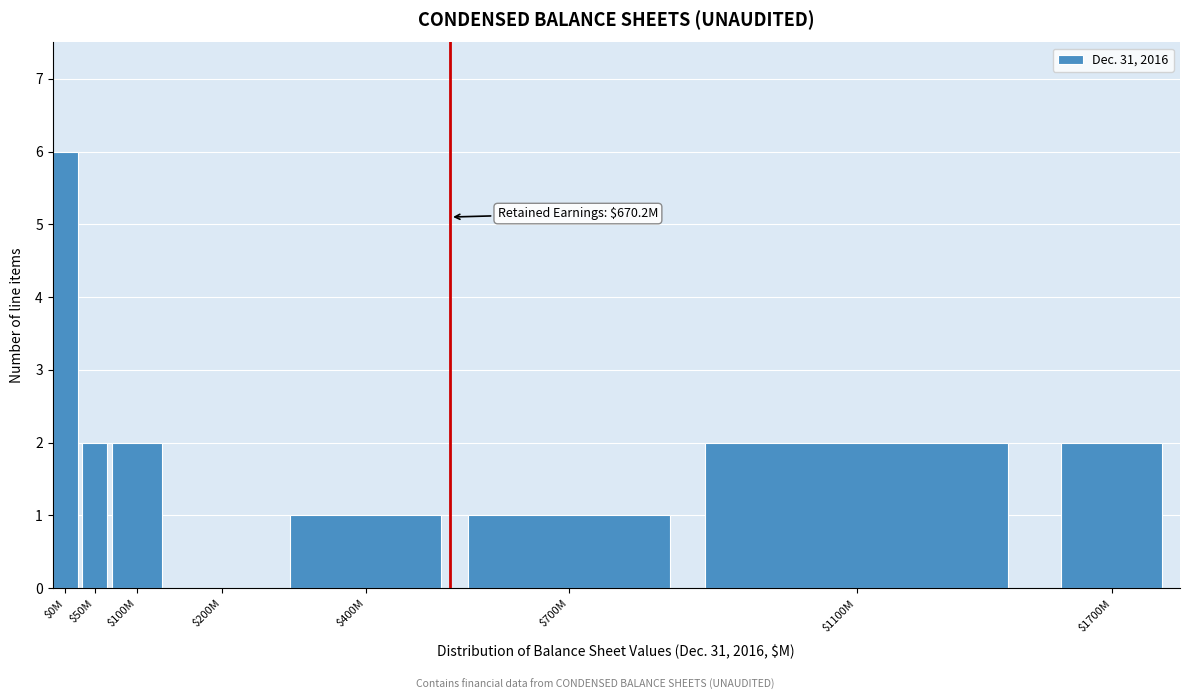

What is the maximum value shown in the chart?

6